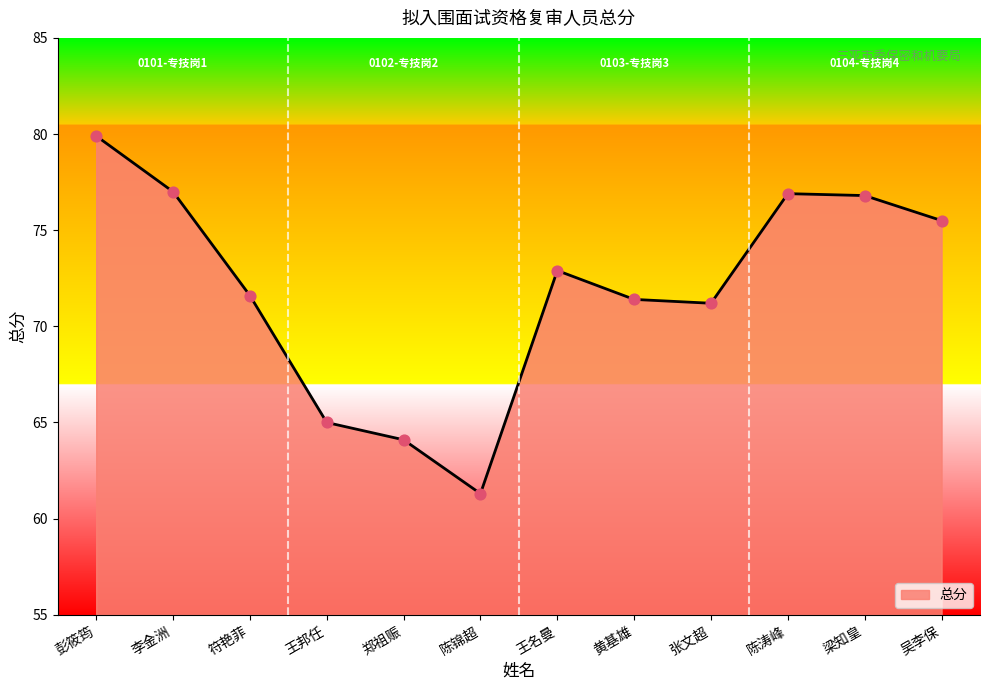

What is the change in value from 符艳菲 to 张文超?

-0.4